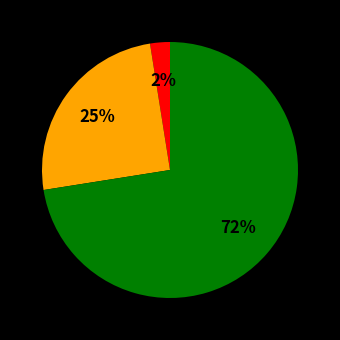

Is there a majority slice in this chart?

Yes